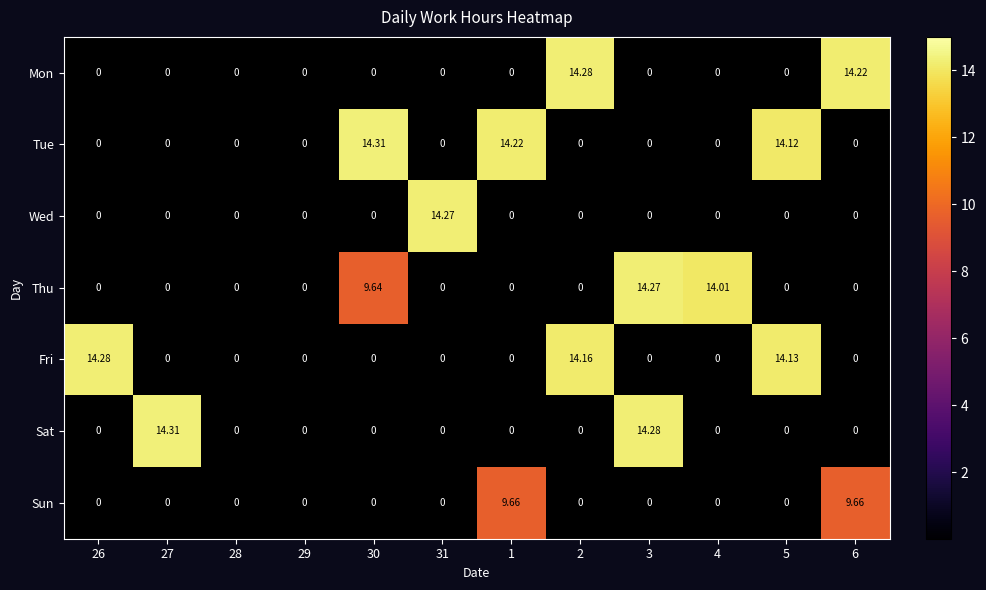

Which series changed the most between 26 and 31?

Fri